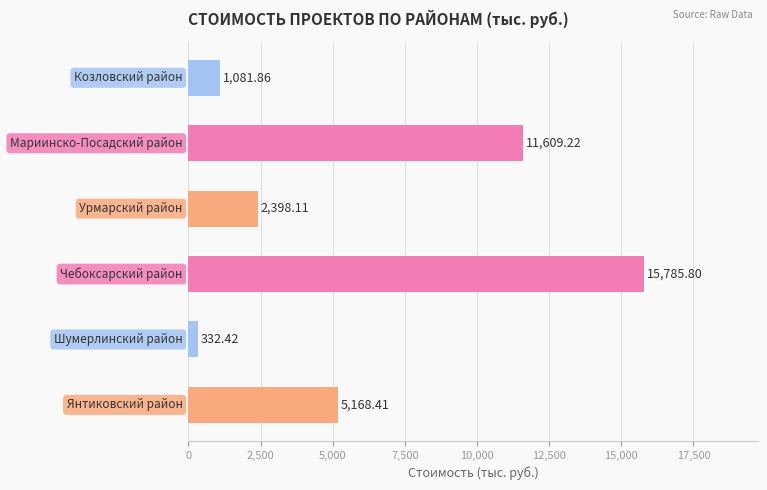

What is the sum of all values?

36375.8